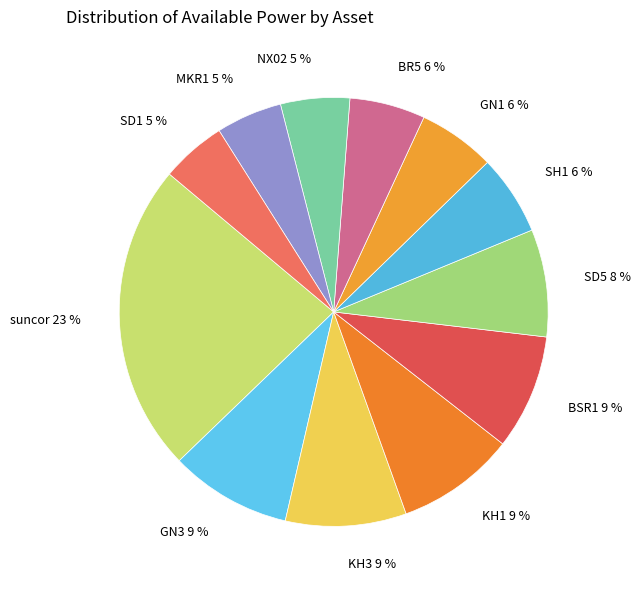

Count the number of slices in the pie.

12